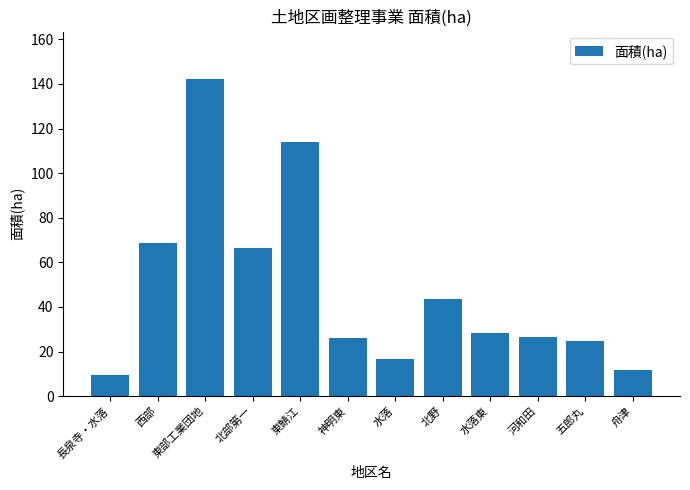

What is the difference between the second highest and minimum values?

104.4